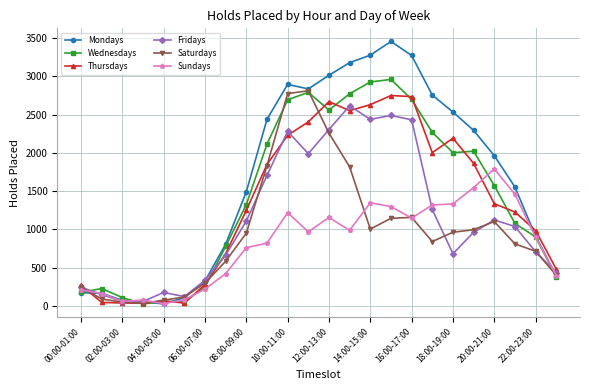

Which series has the widest spread of values?

Mondays